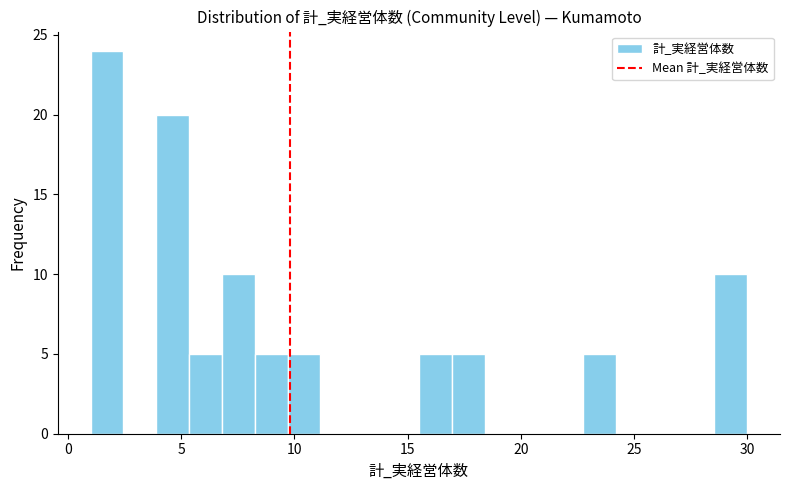

Read against the x-axis, roughly where is the centre of the tallest bar?

1.5